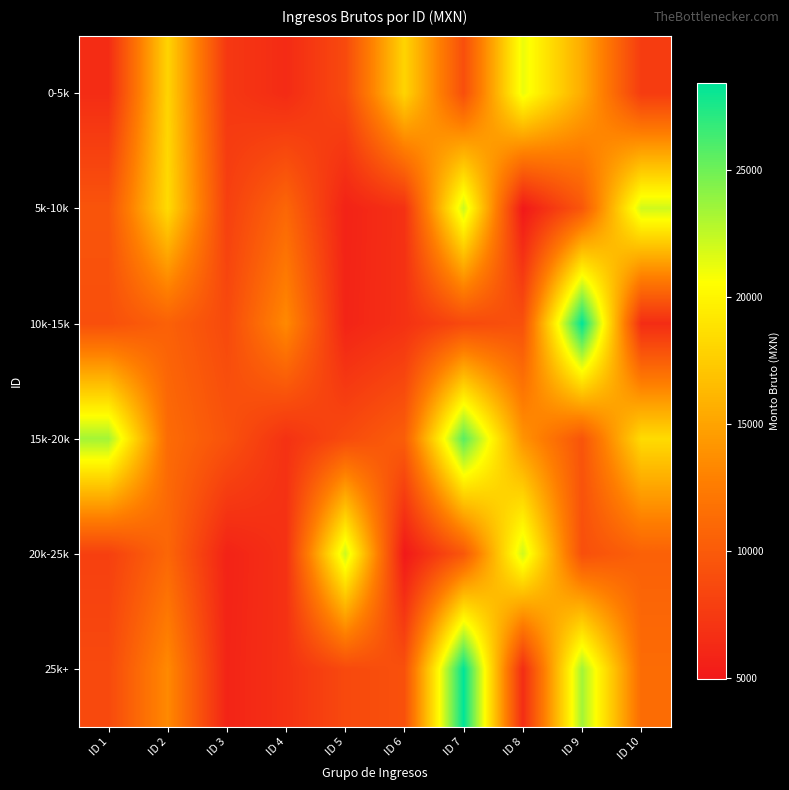

Between ID 6 and ID 9, which series saw the biggest shift?

10k-15k